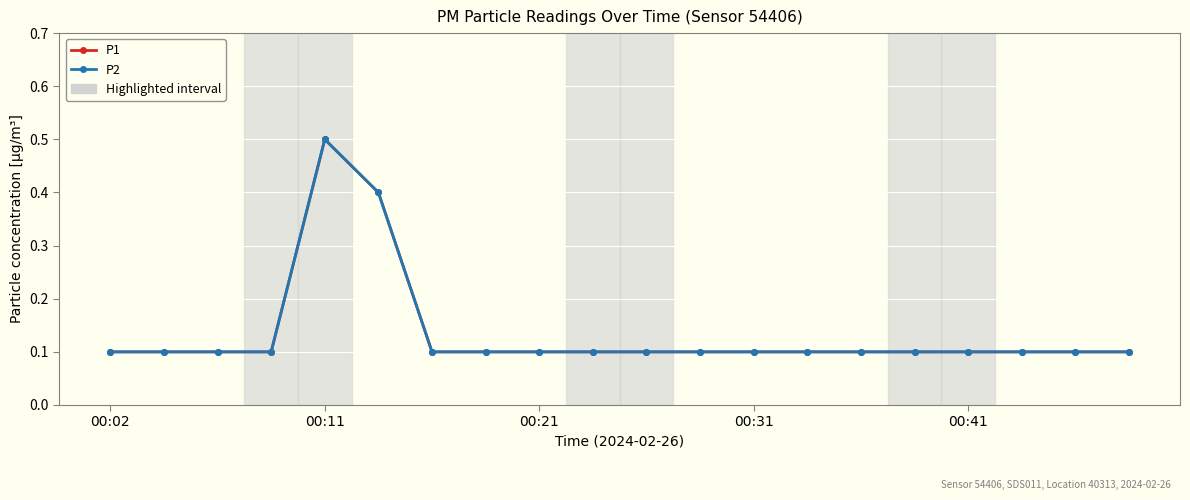

Does the chart have visible grid lines?

Yes